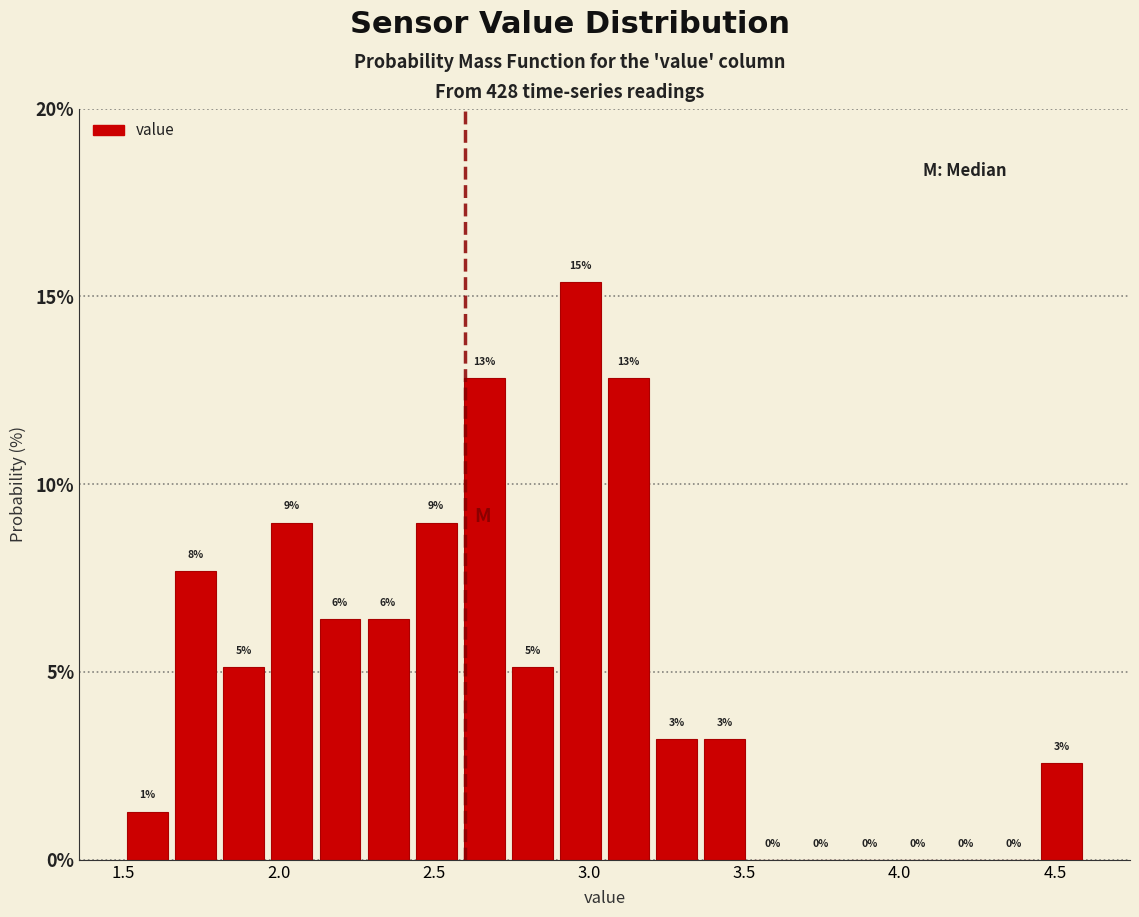

Around what value on the x-axis is the tallest bar? Give the approximate position of its centre, as read against the axis.

2.95